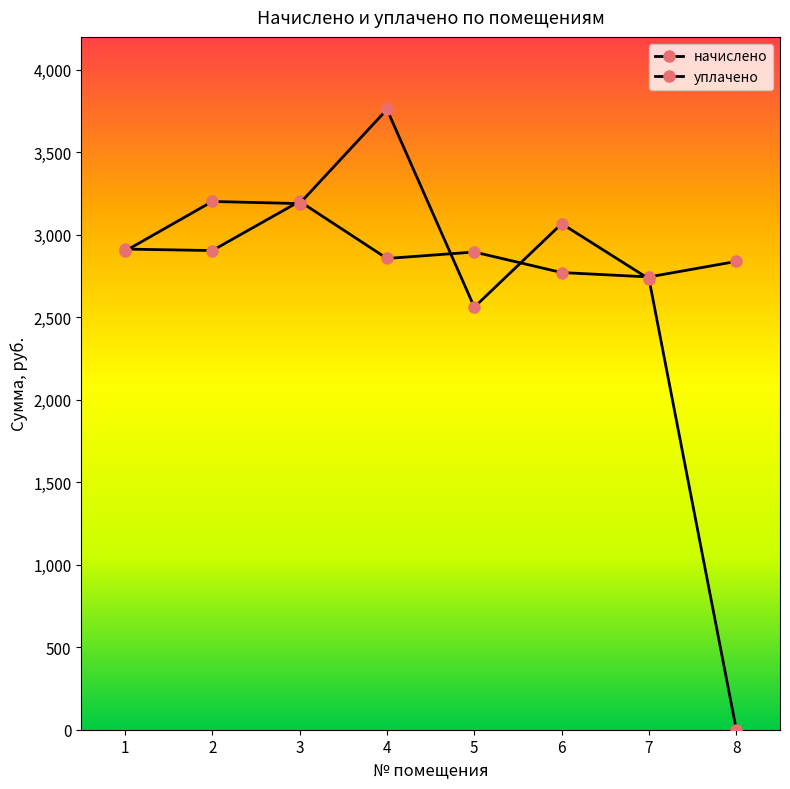

Does the chart display data point markers on the line(s)?

Yes